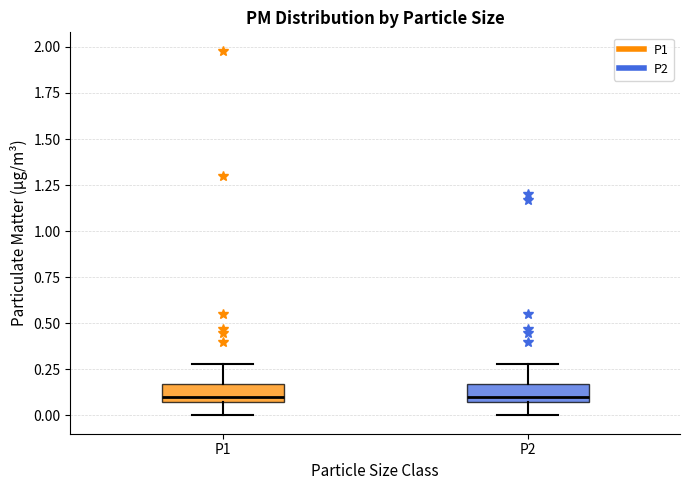

Where does the upper whisker of the box for P1 end on the y-axis? The values are not printed on the chart, so give them approximately, as read against the axis.

0.30